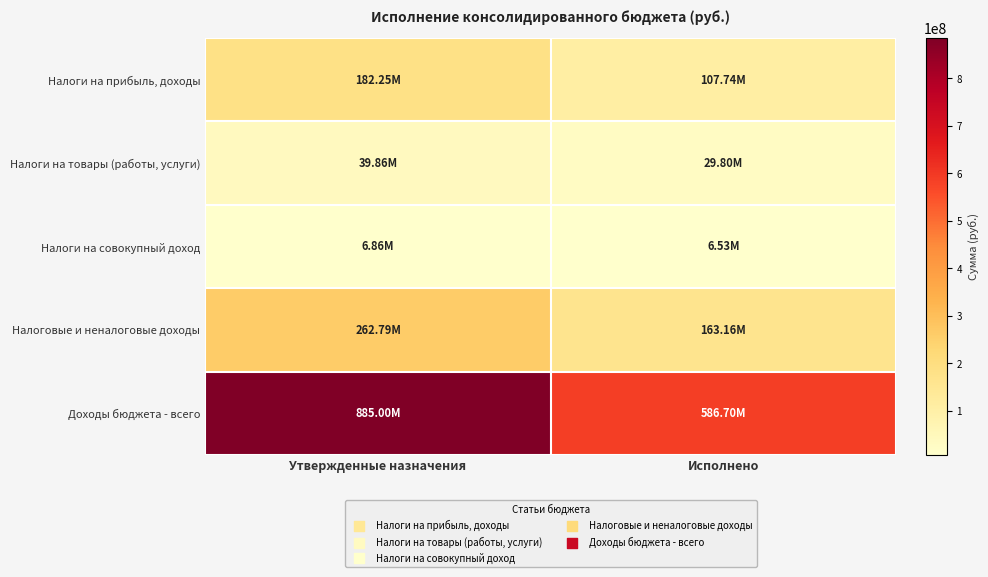

List the series in order of their peak value, lowest first.

Налоги на совокупный доход, Налоги на товары (работы, услуги), Налоги на прибыль, доходы, Налоговые и неналоговые доходы, Доходы бюджета - всего